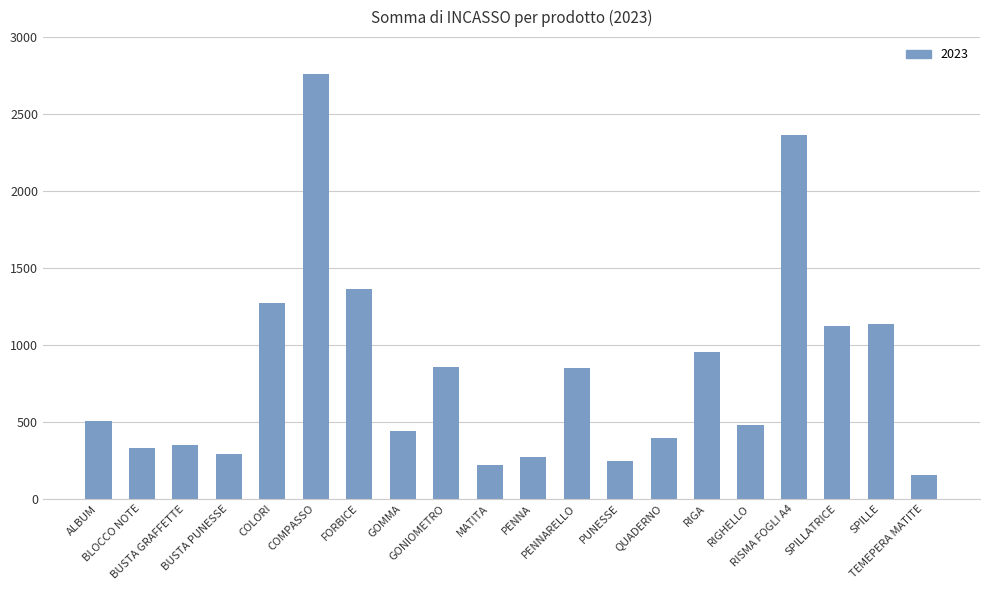

The chart shows a value of 1259.0 at RIGA. True or false?

False